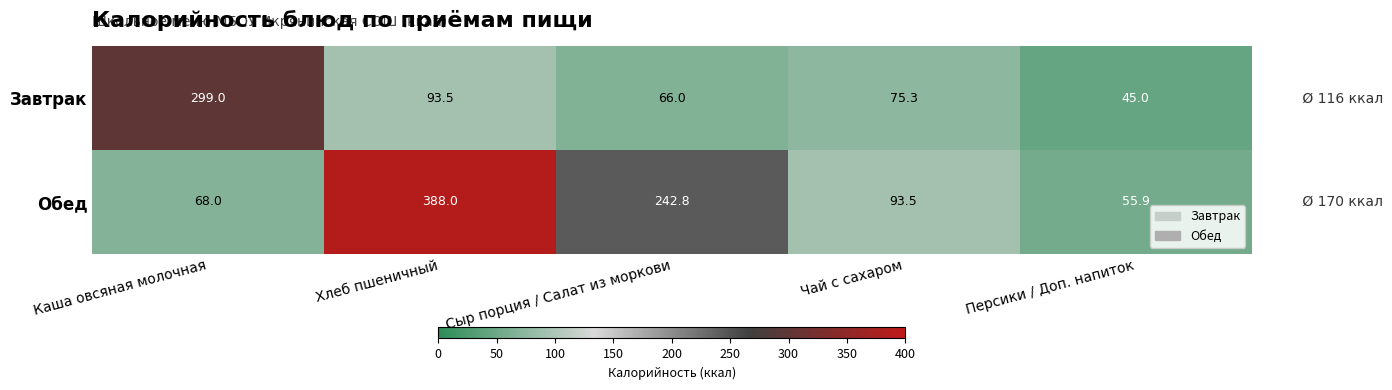

The Завтрак series shows 75.3 at Чай с сахаром. True or false?

True